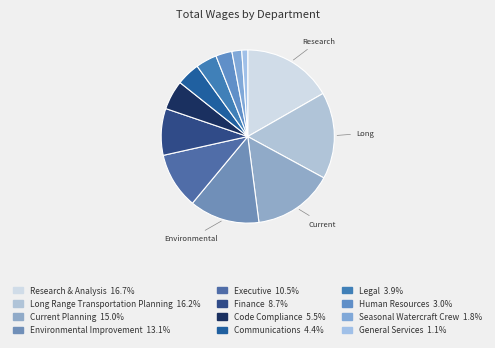

To the nearest percent, what is the average slice percentage?

8%